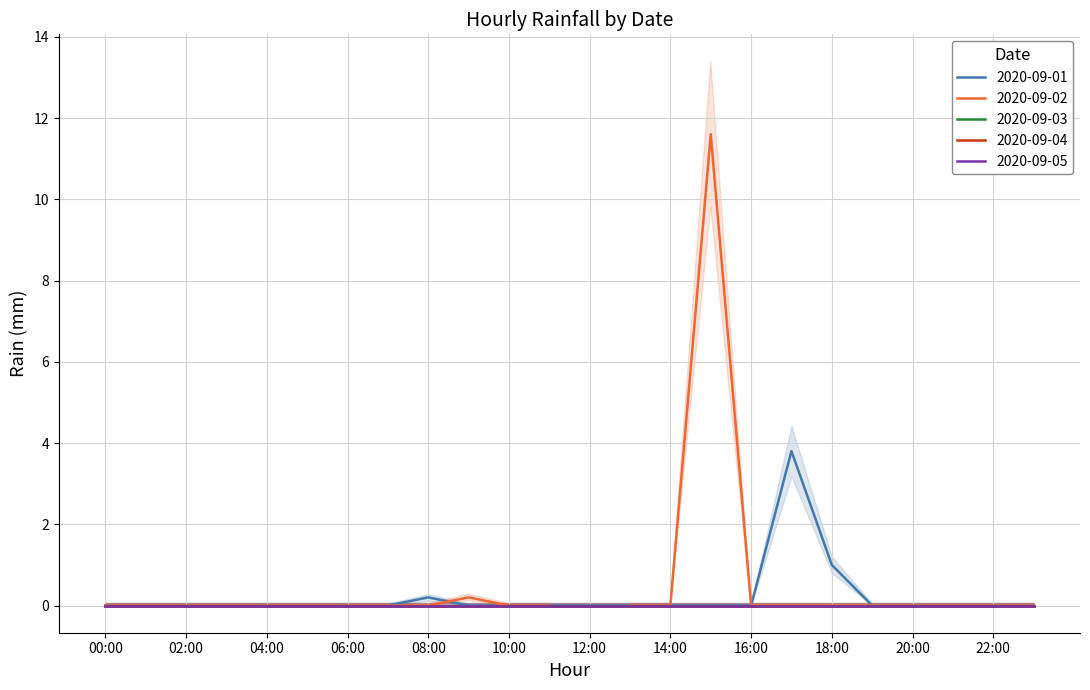

Rank the categories by 2020-09-01 value from highest to lowest.

17:00, 18:00, 08:00, 00:00, 01:00, 02:00, 03:00, 04:00, 05:00, 06:00, 07:00, 09:00, 10:00, 11:00, 12:00, 13:00, 14:00, 15:00, 16:00, 19:00, 20:00, 21:00, 22:00, 23:00